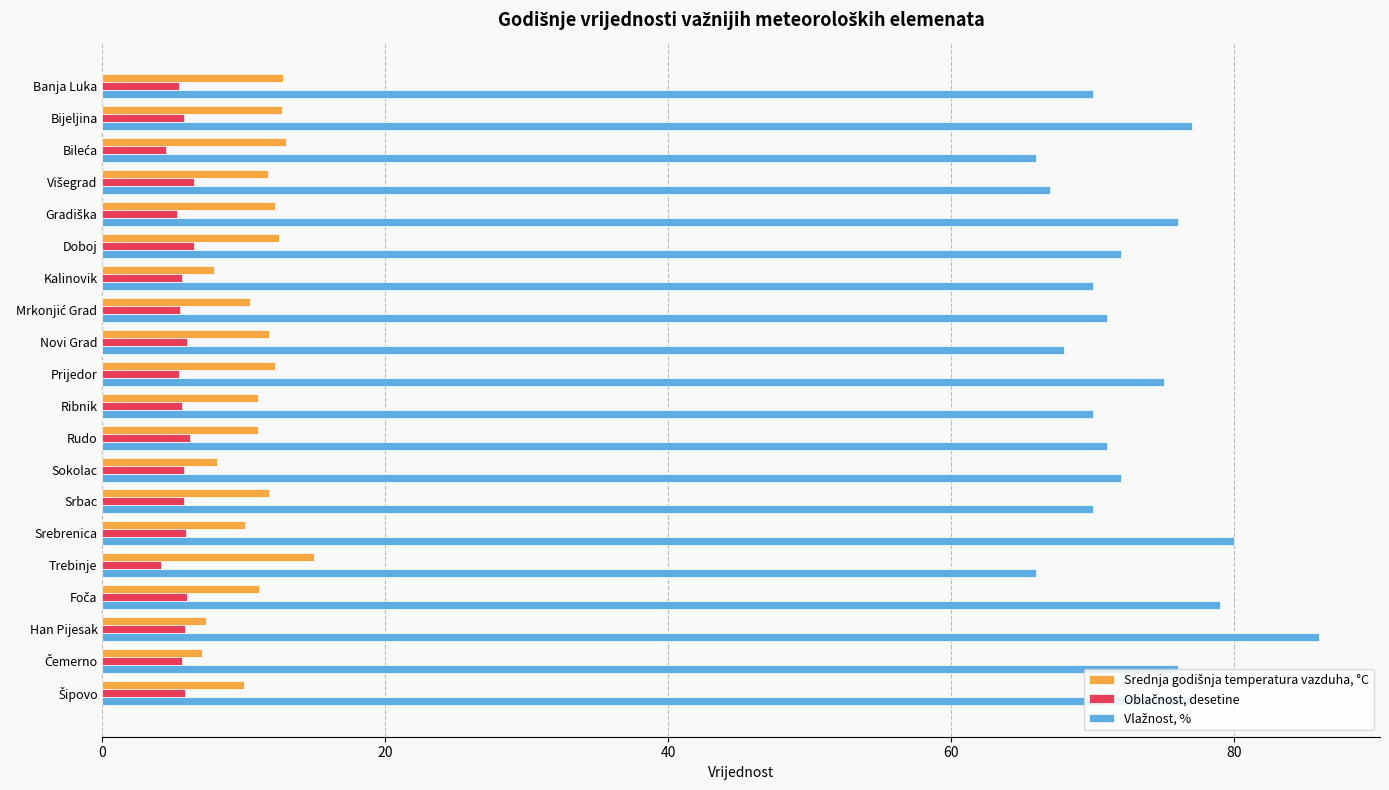

What is the difference between the highest and lowest values at Banja Luka?

64.6